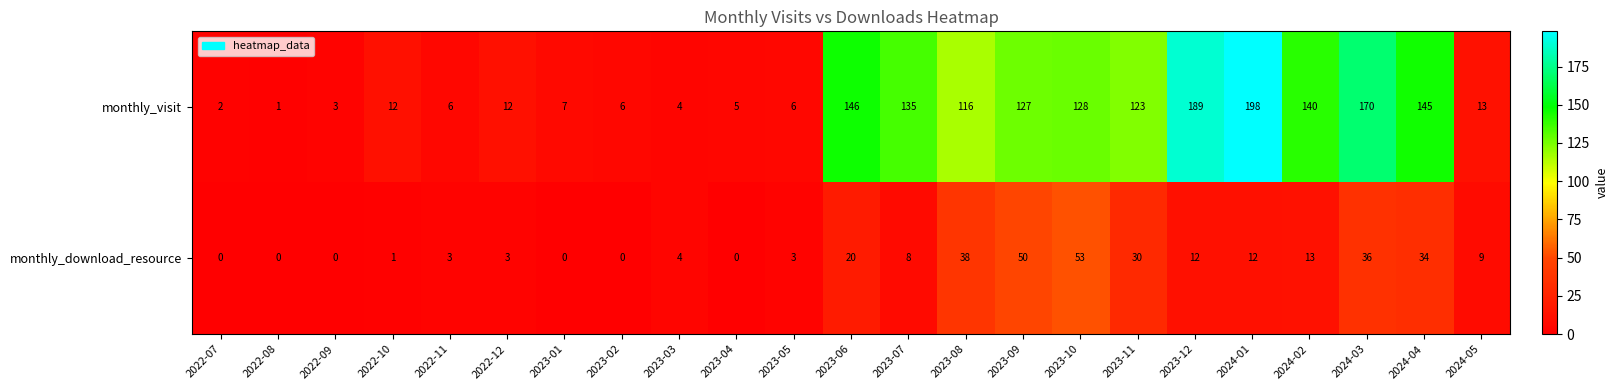

What is the approximate value of monthly_download_resource at 2023-06, to the nearest 5?

20